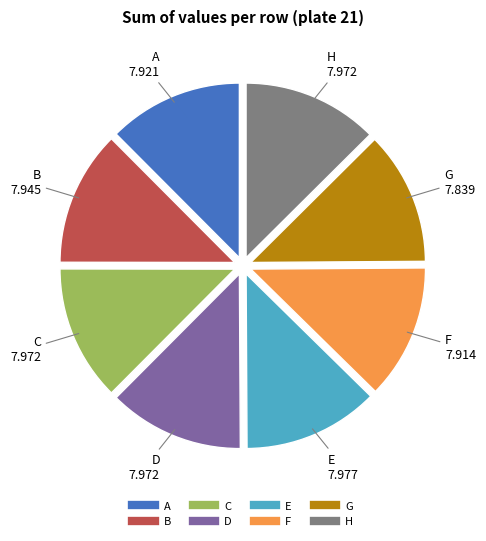

Does A account for over 50% of the chart?

No